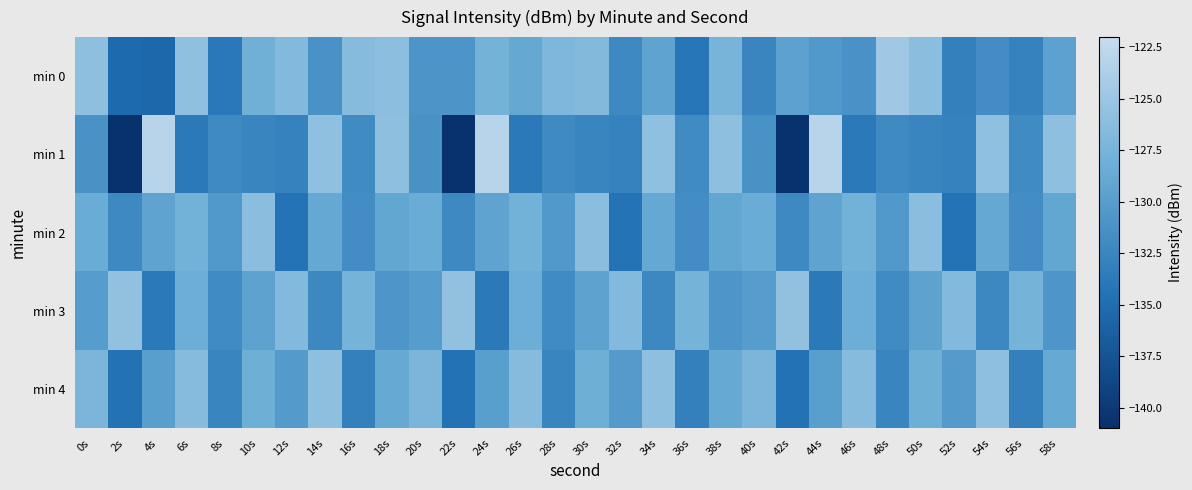

How many data points does each series have?

30